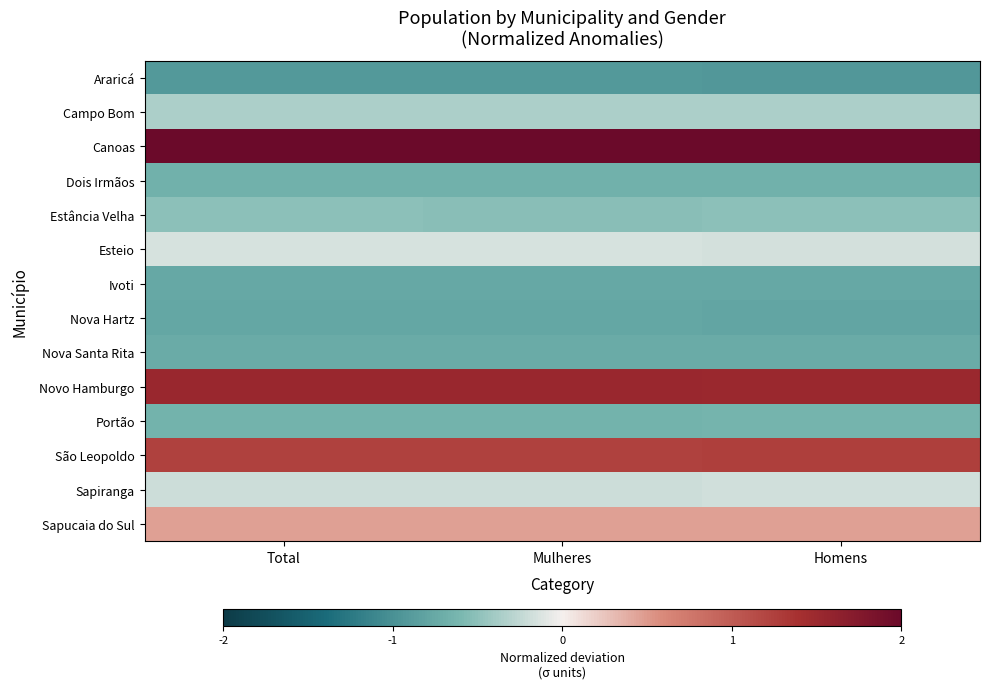

Which series has the largest total across all categories?

Canoas